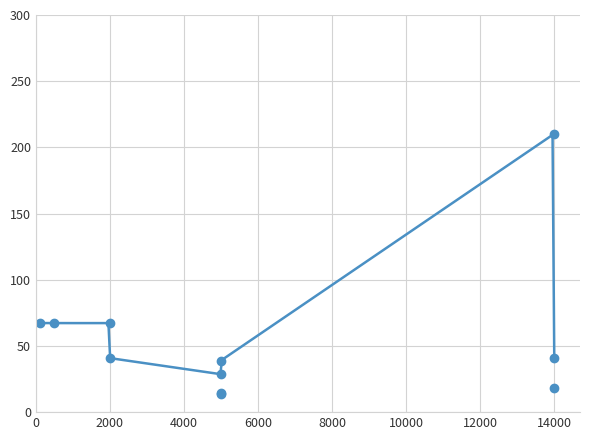

What is the minimum value shown in the chart?

13.8